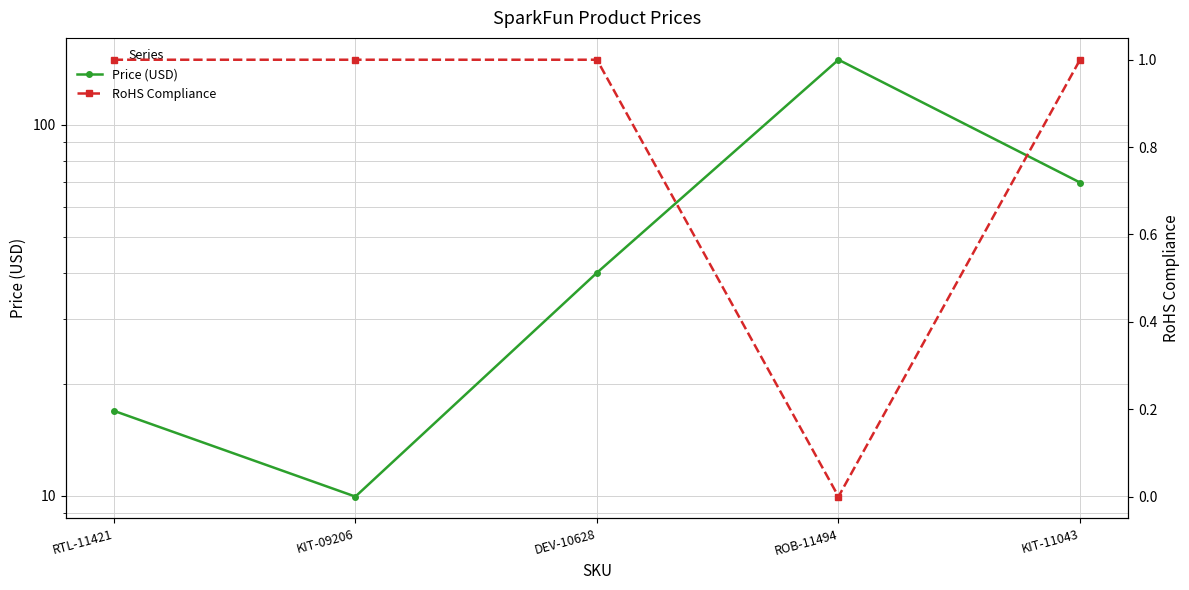

Read the RoHS Compliance value at KIT-11043.

1.0